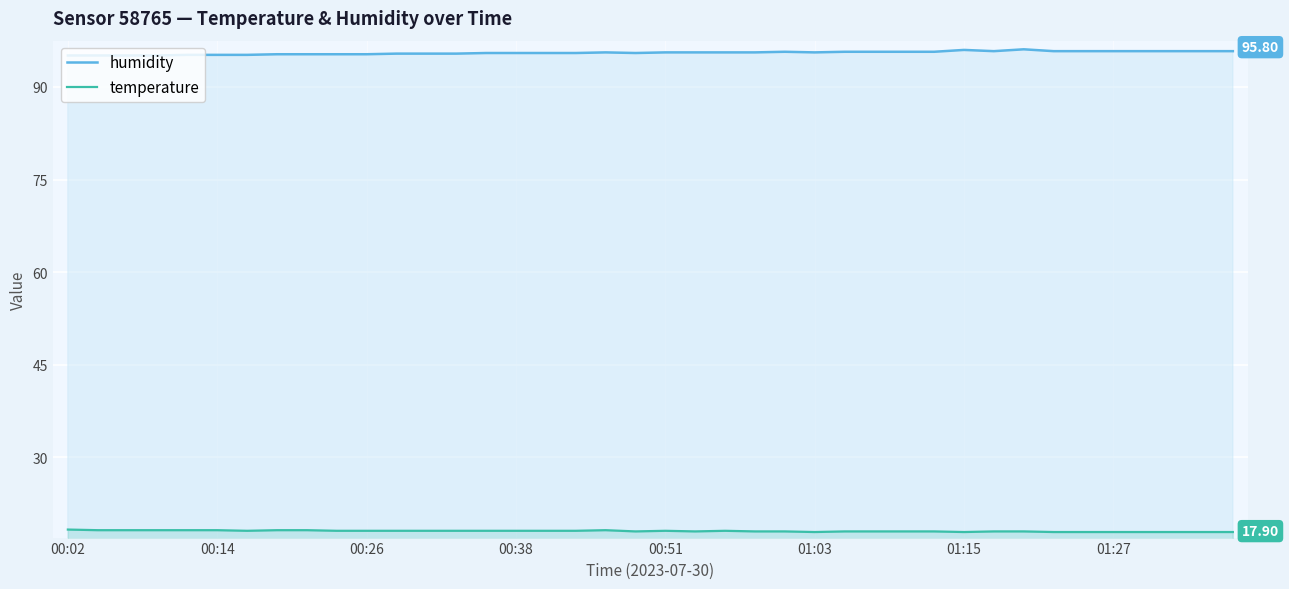

What is the lowest value of the humidity series?

95.1